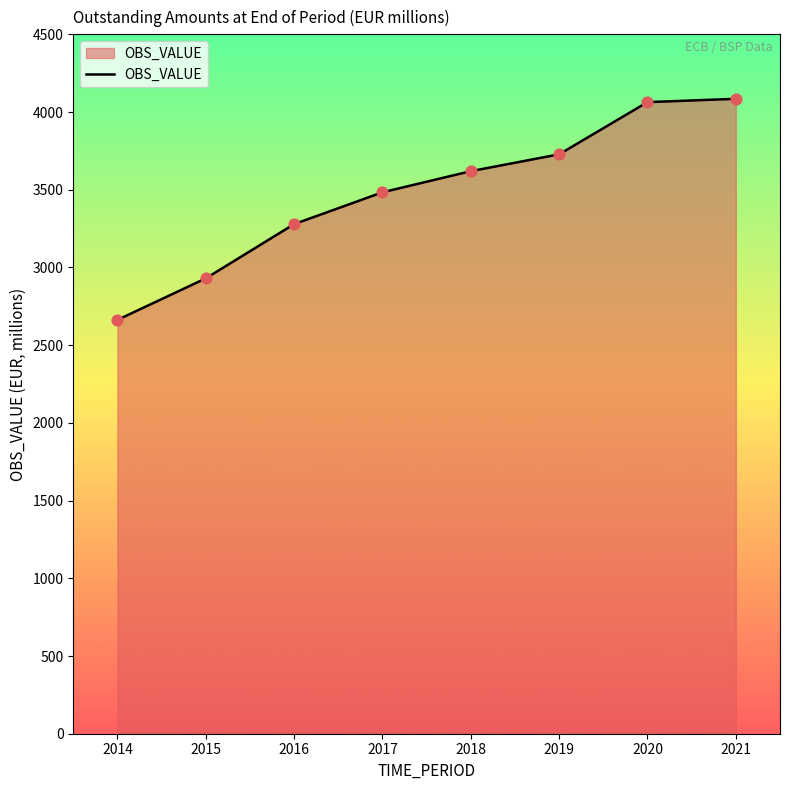

Approximately how many times larger is the value at 2016 compared to 2019?

0.9